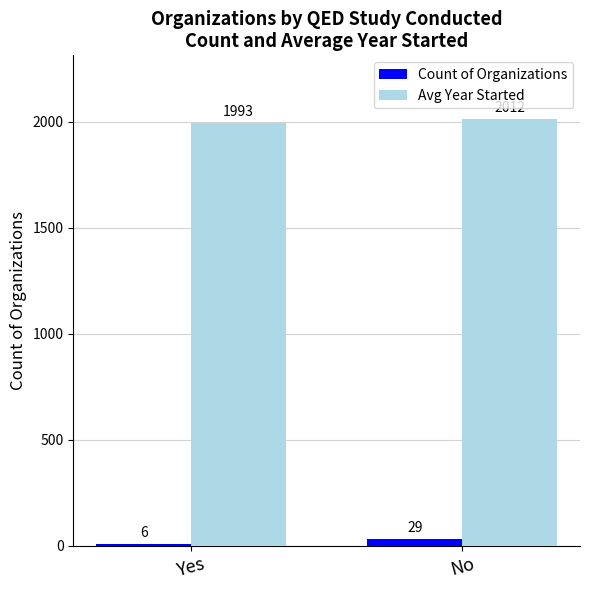

Which category has the highest value in the Count of Organizations series?

No